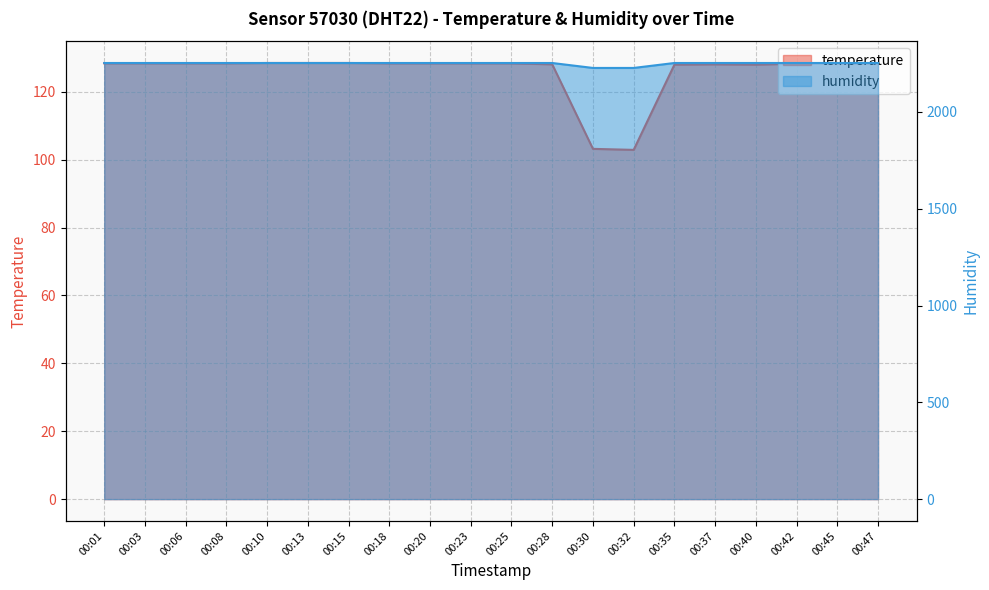

Which category has the lowest value across all series?

00:32